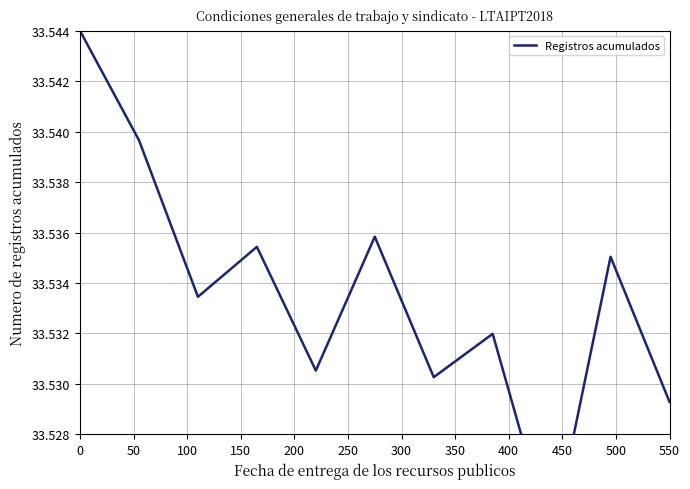

Approximately how many times larger is the value at 100 compared to 350?

1.0